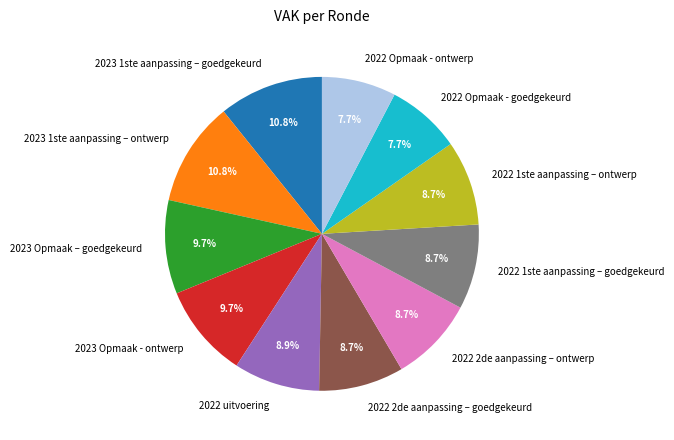

Count the number of slices in the pie.

11